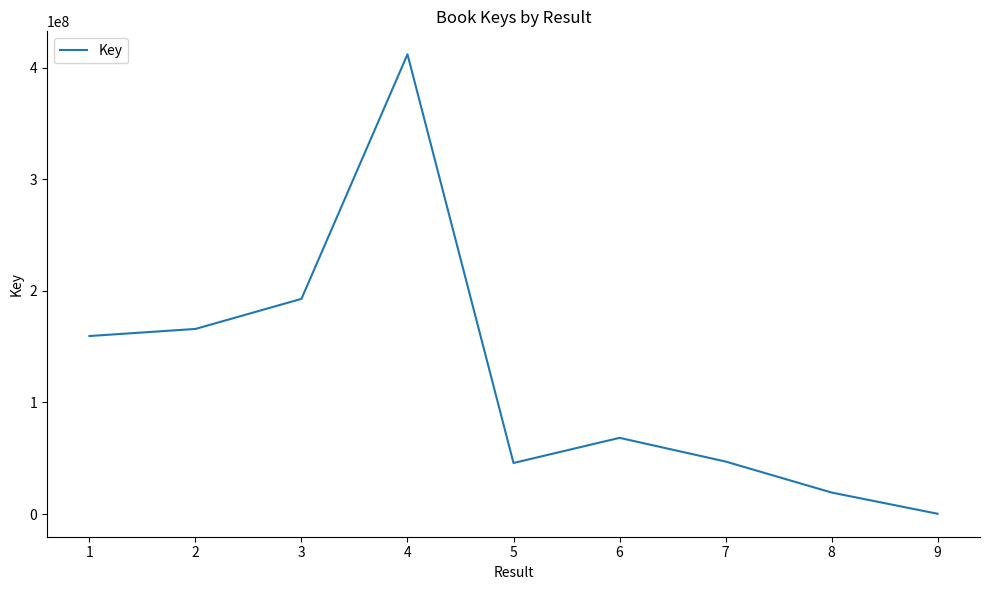

What is the difference between the maximum and second lowest values?

392610022